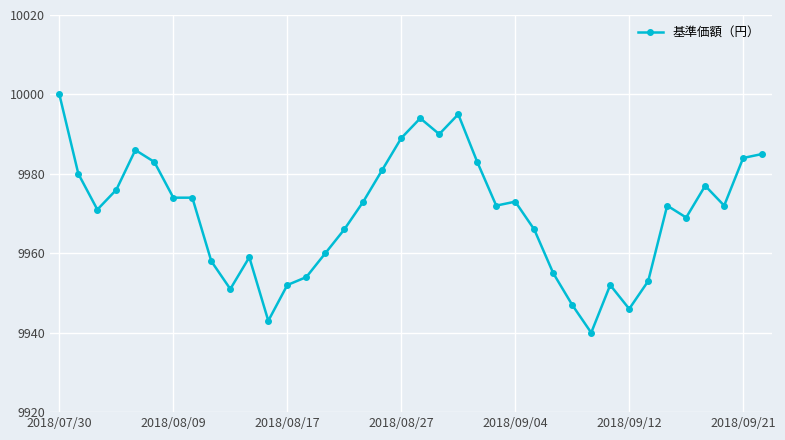

What is the smallest value displayed?

9940